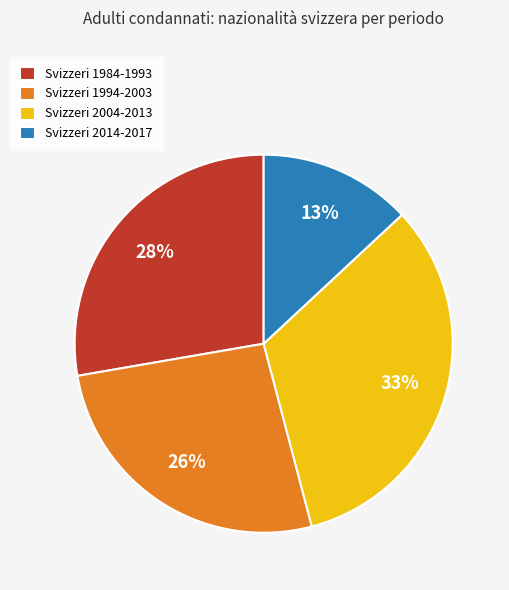

How many slices are in this pie chart?

4